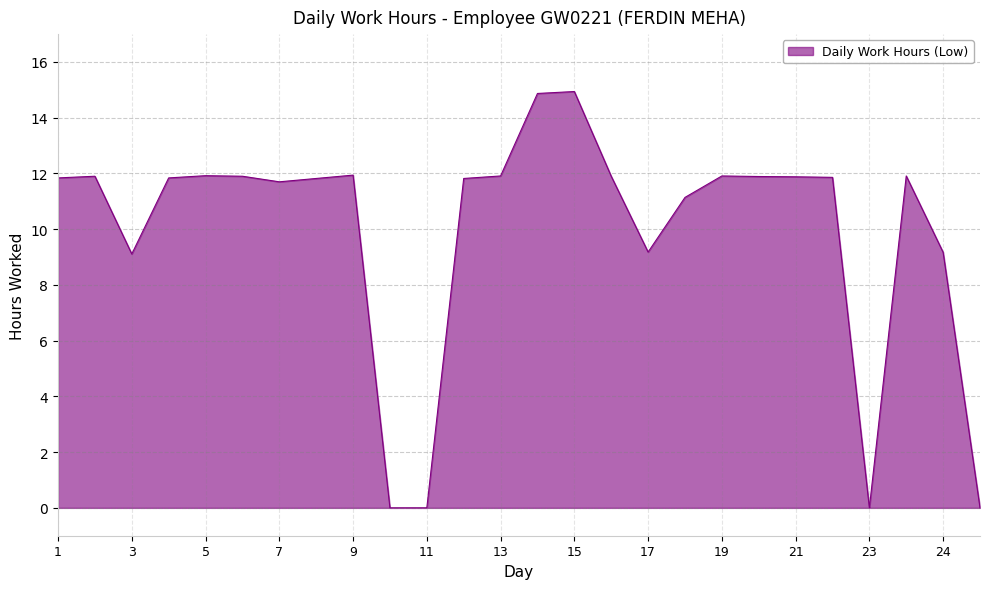

What is the greatest value displayed?

14.9